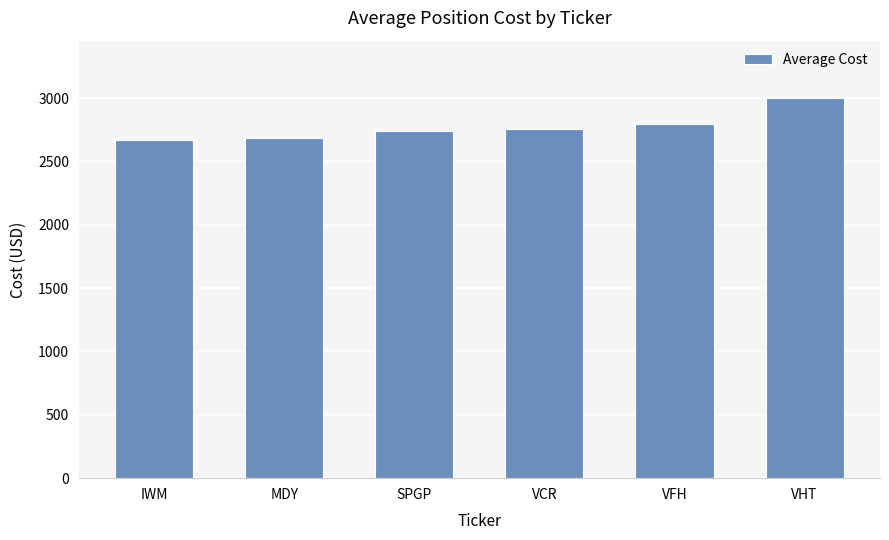

The value at IWM is 2665.7. True or false?

True